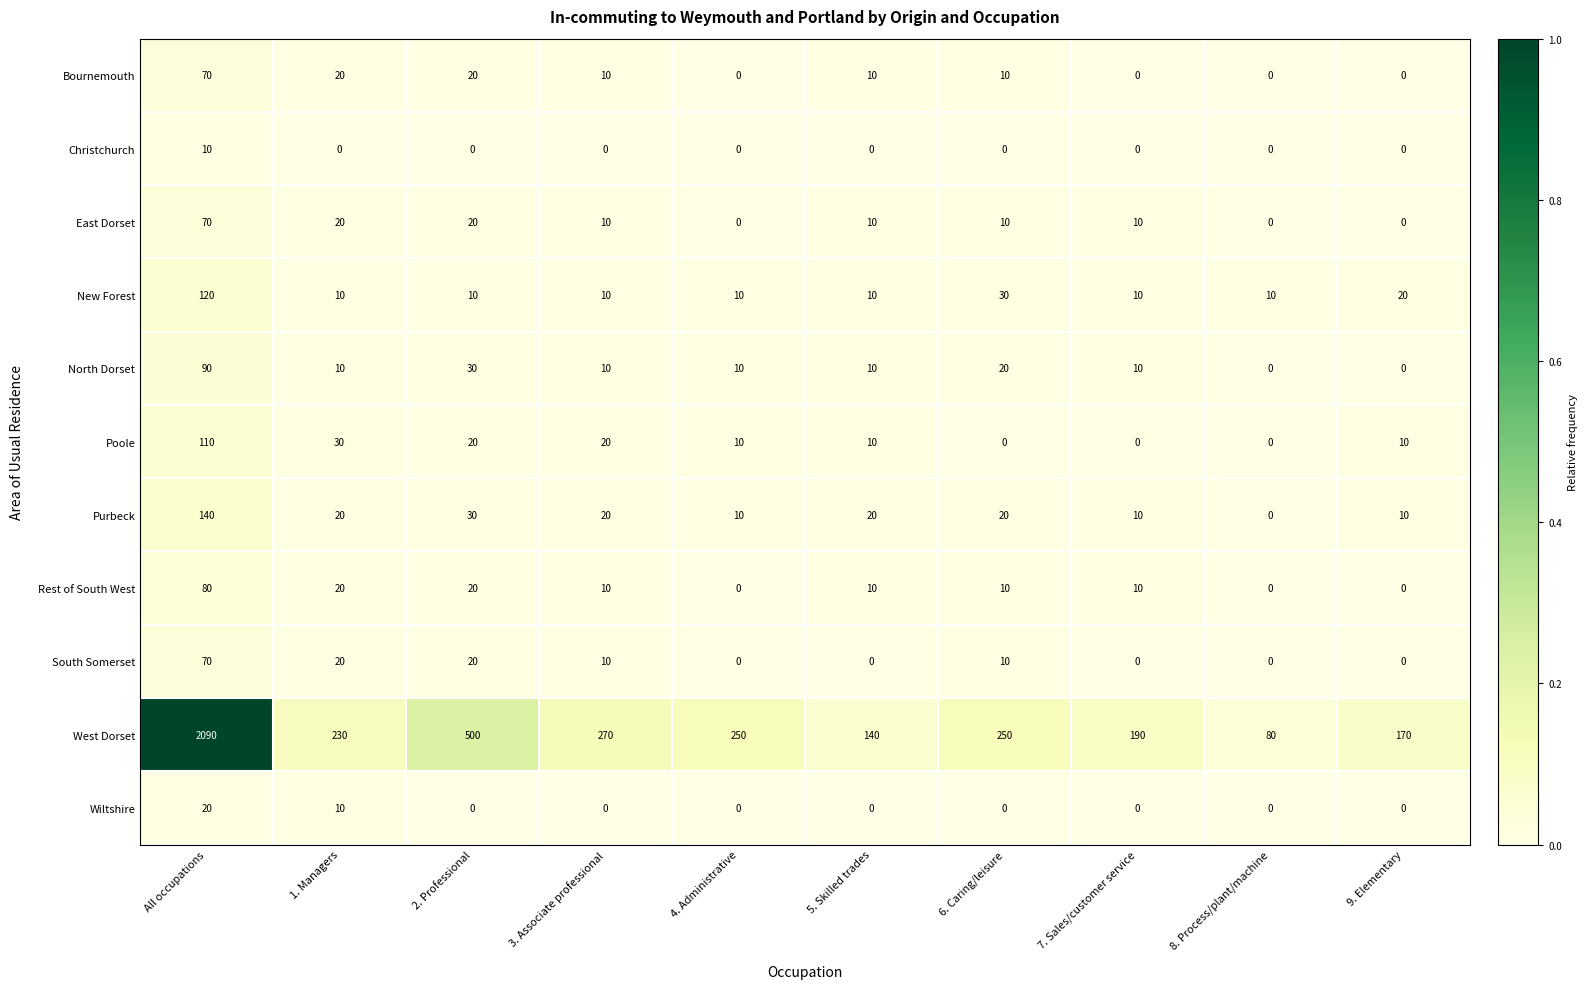

Is it true that North Dorset equals 30 at 2. Professional?

True